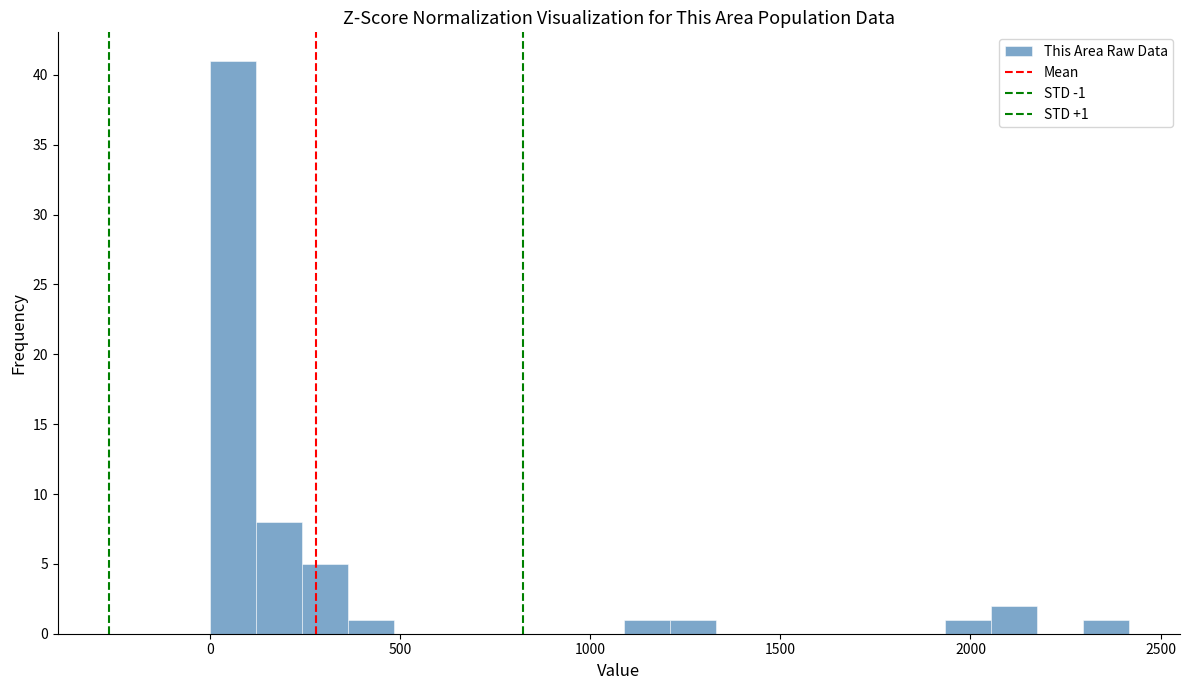

Around what value on the x-axis is the tallest bar? Give the approximate position of its centre, as read against the axis.

50